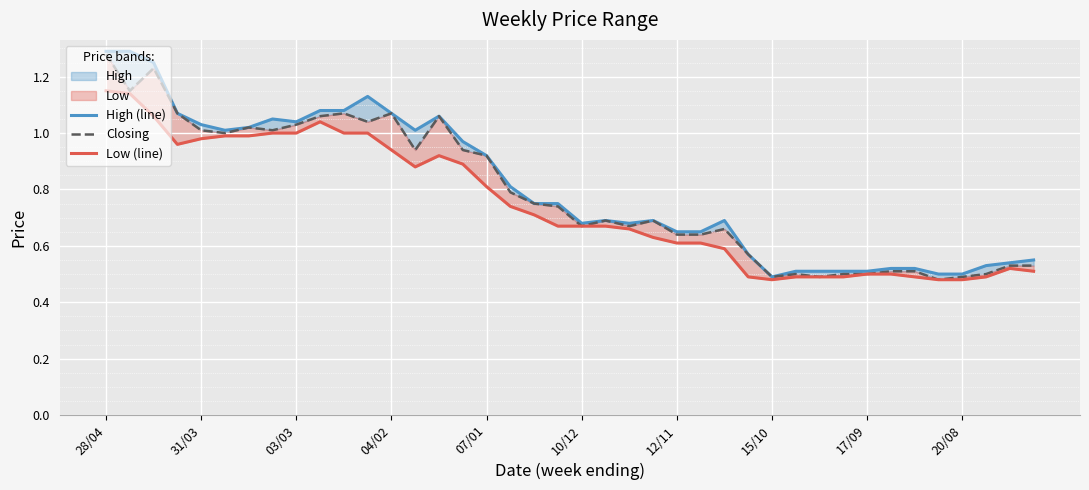

What is the average value of the High (line) series?

0.8